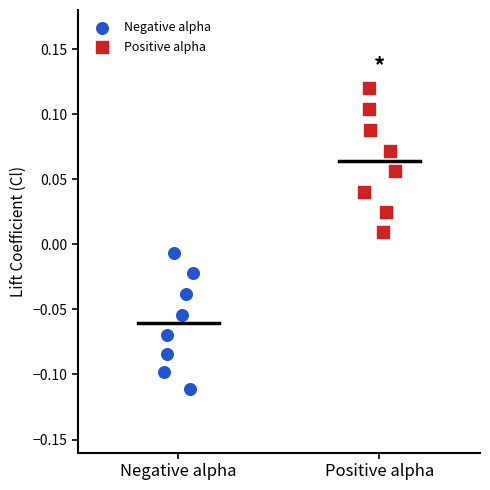

Which series reaches the minimum Y coordinate?

Negative alpha